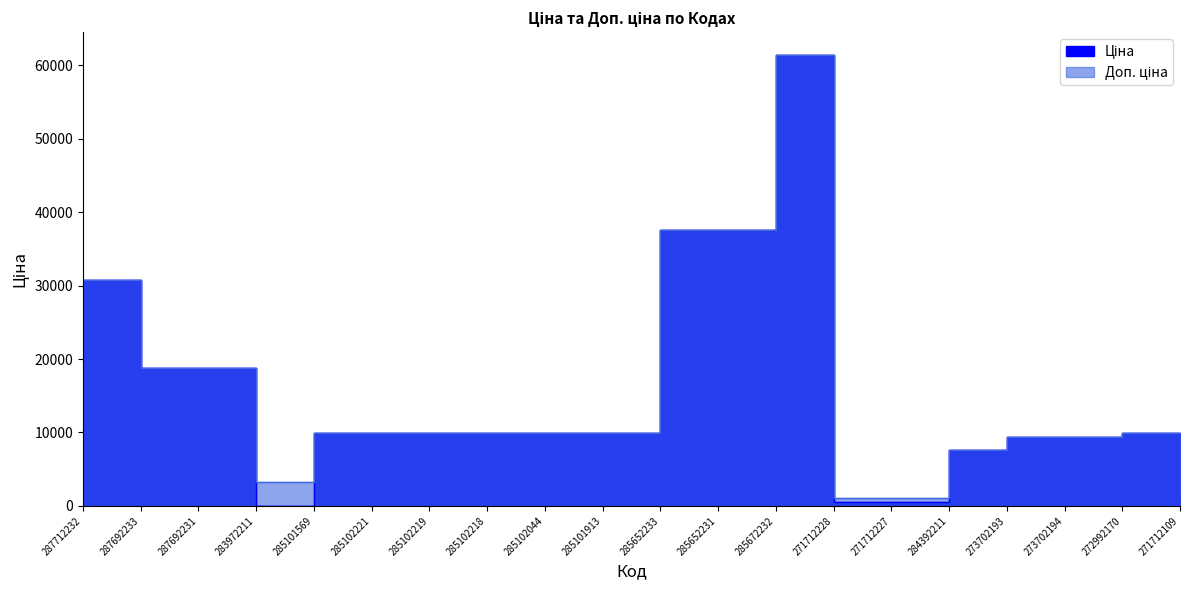

At which category does Доп. ціна reach its first local peak?

285672232